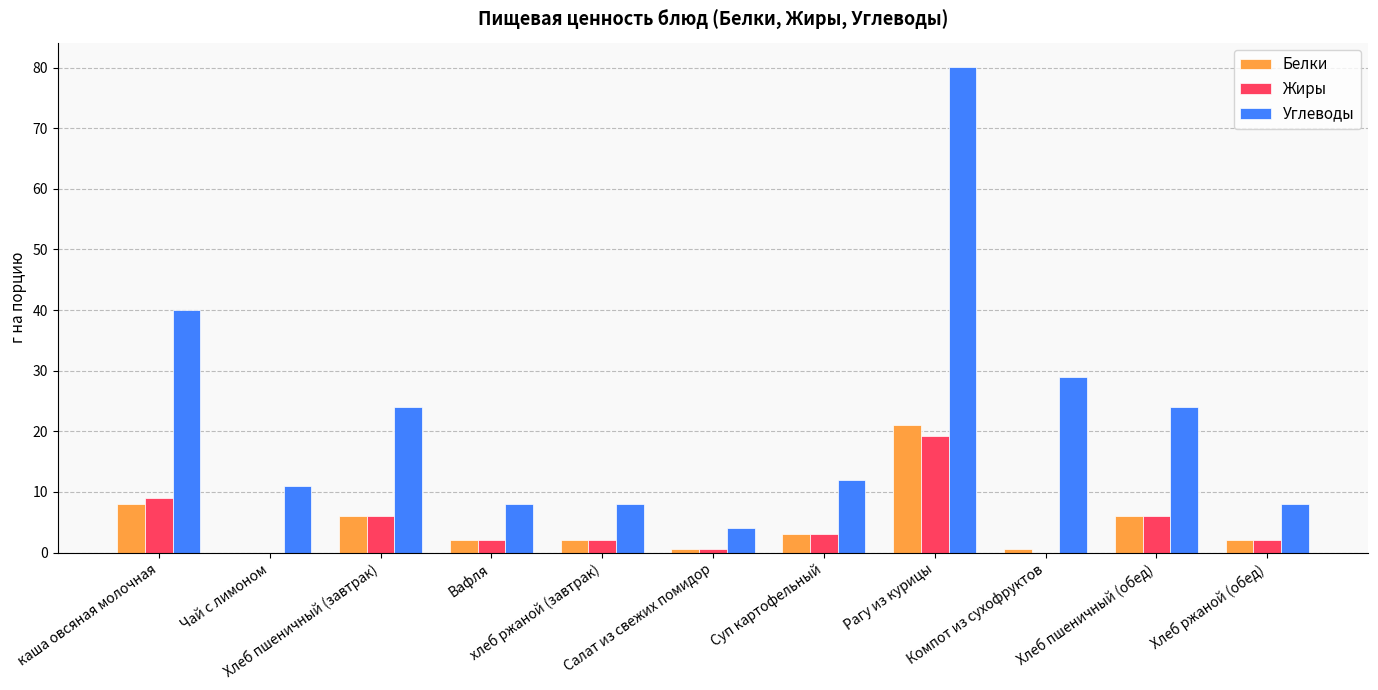

How many series are shown in this chart?

3